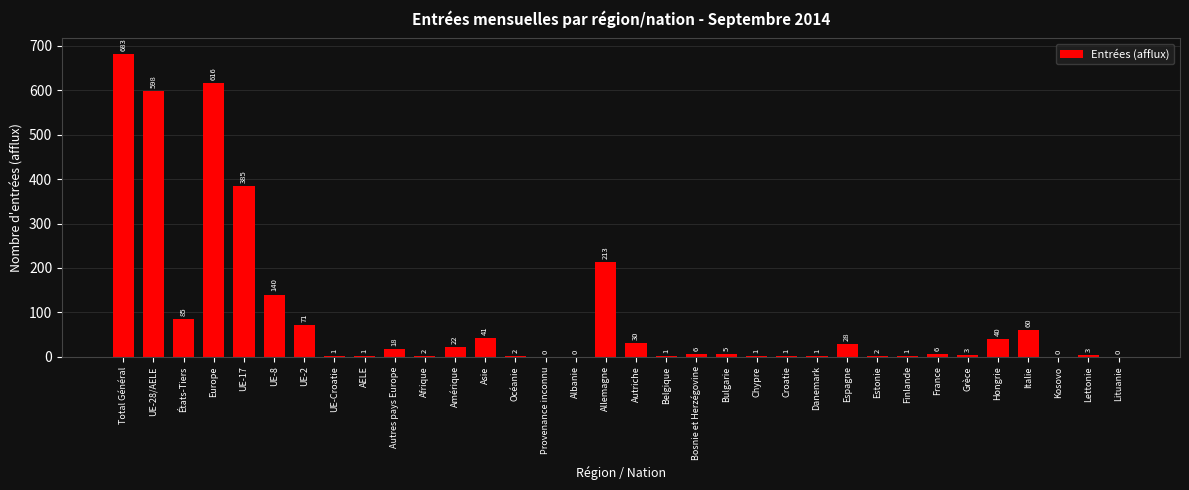

Reading left to right, list all the values displayed in this chart.

Total Général=683	UE-28/AELE=598	États-Tiers=85	Europe=616	UE-17=385	UE-8=140	UE-2=71	UE-Croatie=1	AELE=1	Autres pays Europe=18	Afrique=2	Amérique=22	Asie=41	Océanie=2	Provenance inconnu=0	Albanie=0	Allemagne=213	Autriche=30	Belgique=1	Bosnie et Herzégovine=6	Bulgarie=5	Chypre=1	Croatie=1	Danemark=1	Espagne=28	Estonie=2	Finlande=1	France=6	Grèce=3	Hongrie=40	Italie=60	Kosovo=0	Lettonie=3	Lituanie=0